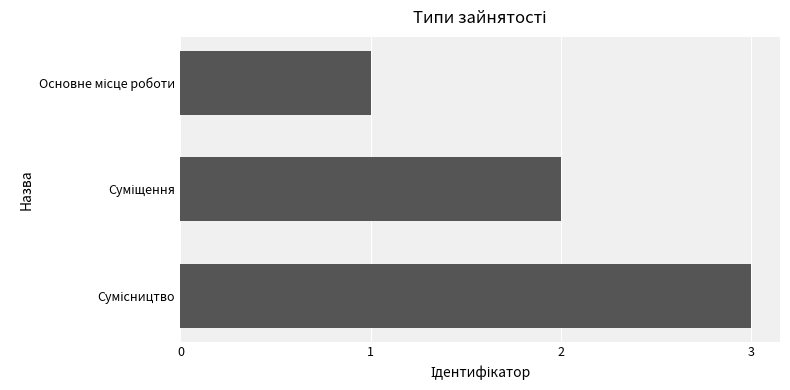

How many values are between 1 and 3?

3